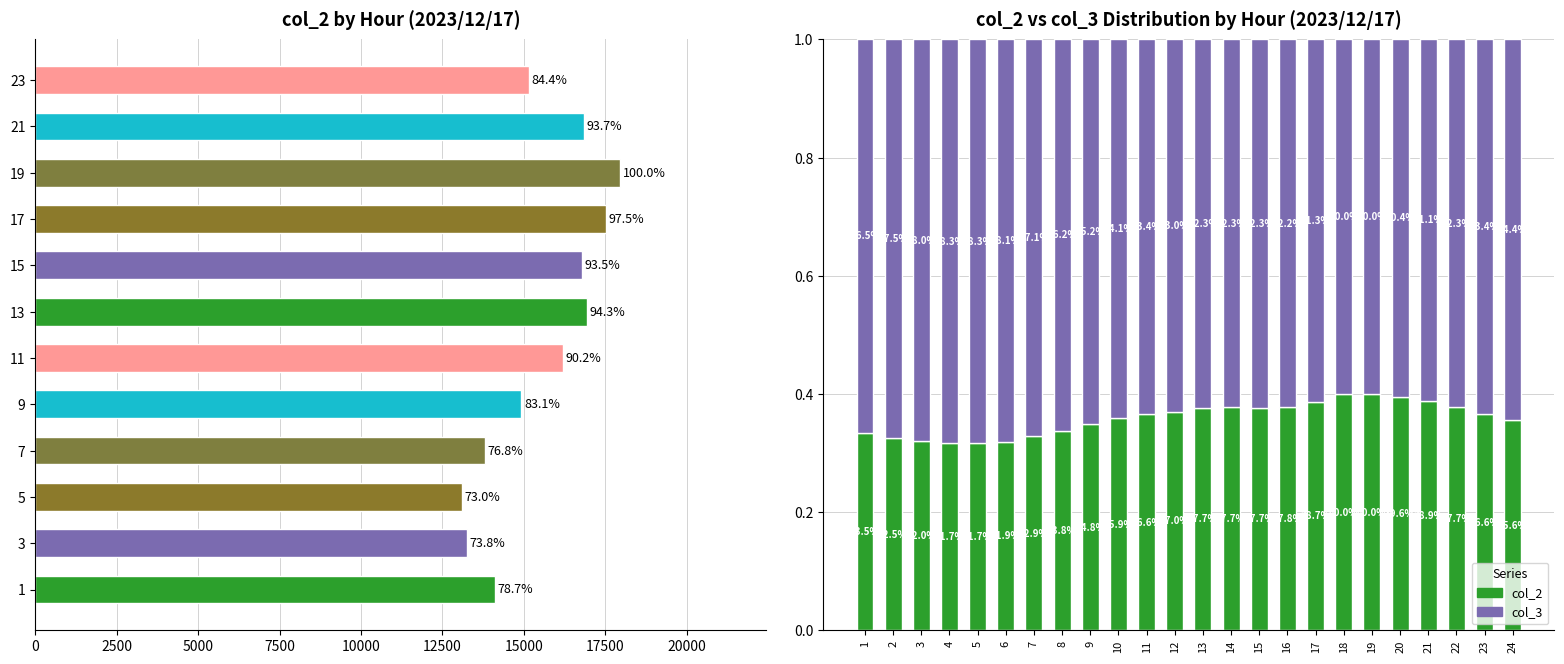

Reading right to left, transcribe all the data shown in this chart.

col_2: 0.4	0.4	0.4	0.4	0.4	0.4	0.4	0.4	0.4	0.4	0.4	0.4	0.4	0.4	0.4	0.3	0.3	0.3	0.3	0.3	0.3	0.3	0.3	0.3
col_3: 0.6	0.6	0.6	0.6	0.6	0.6	0.6	0.6	0.6	0.6	0.6	0.6	0.6	0.6	0.6	0.7	0.7	0.7	0.7	0.7	0.7	0.7	0.7	0.7